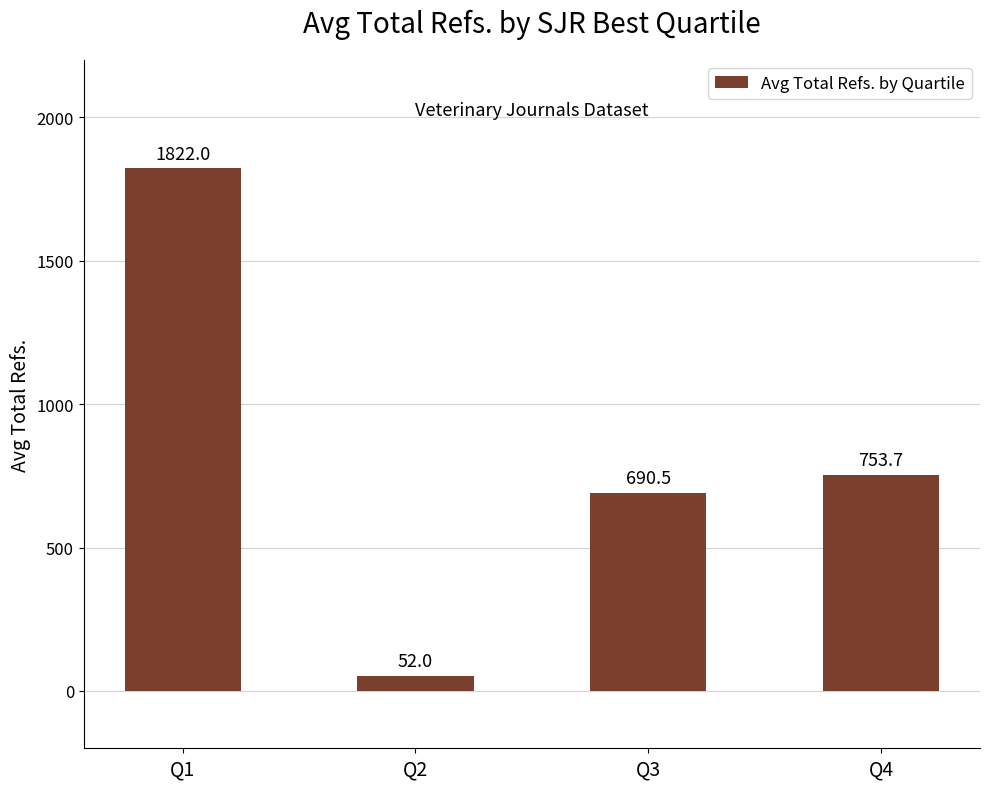

What is the value of the 3rd bar from the left?

690.5